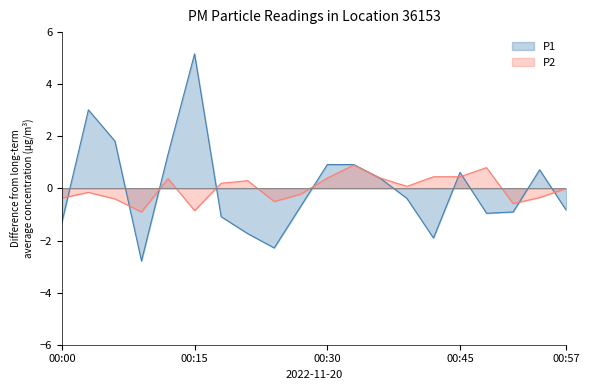

Rank the series at 00:45 from highest to lowest value.

P1, P2